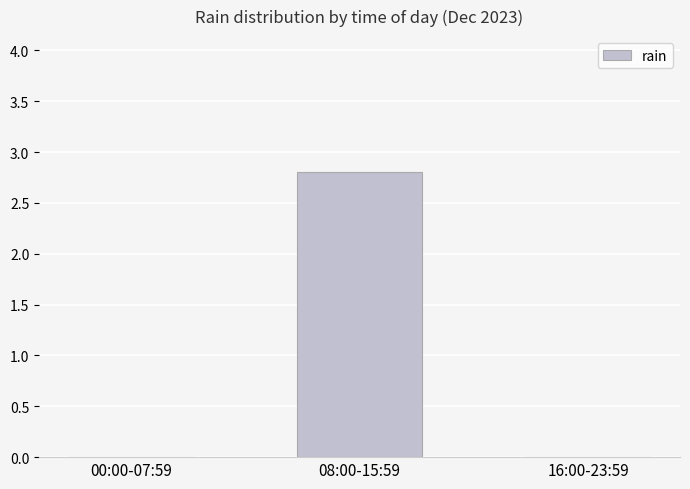

How many data points does each series have?

3